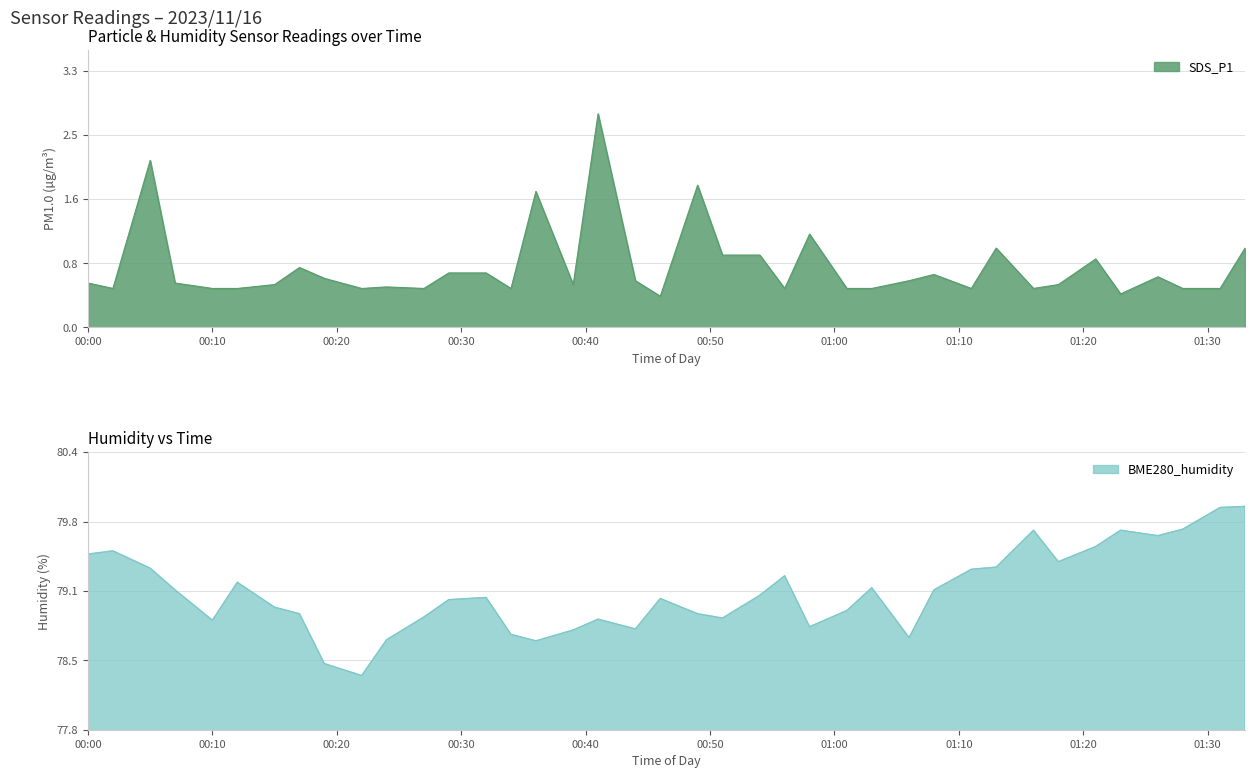

The SDS_P1 series shows 0.8 at 2023/11/16 00:34. True or false?

False